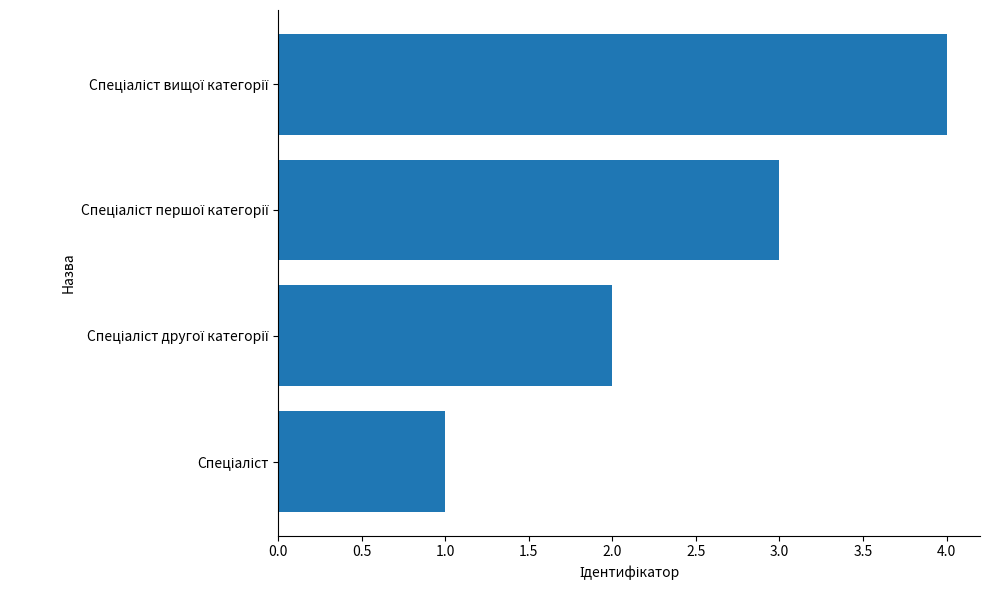

What is the maximum value shown in the chart?

4